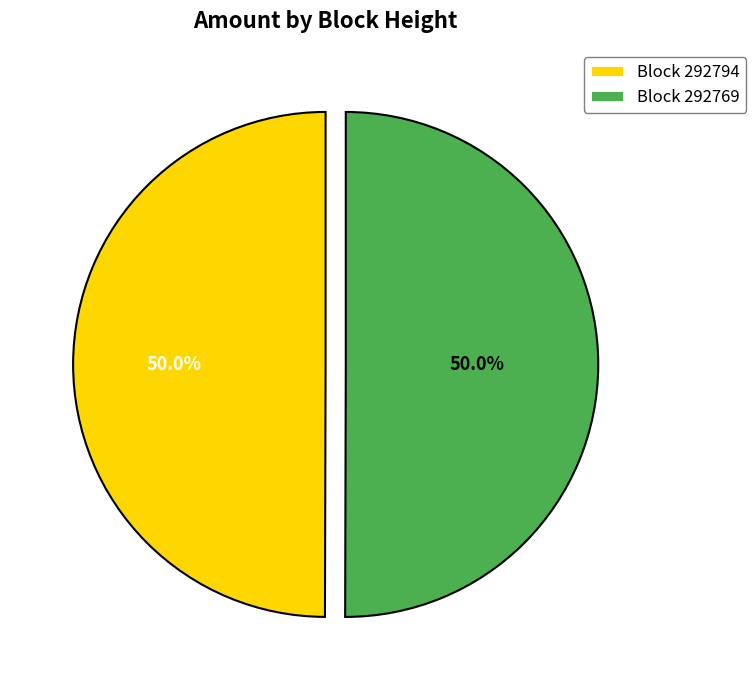

What is the ratio of the value at Block 292769 to the value at Block 292794?

1.0